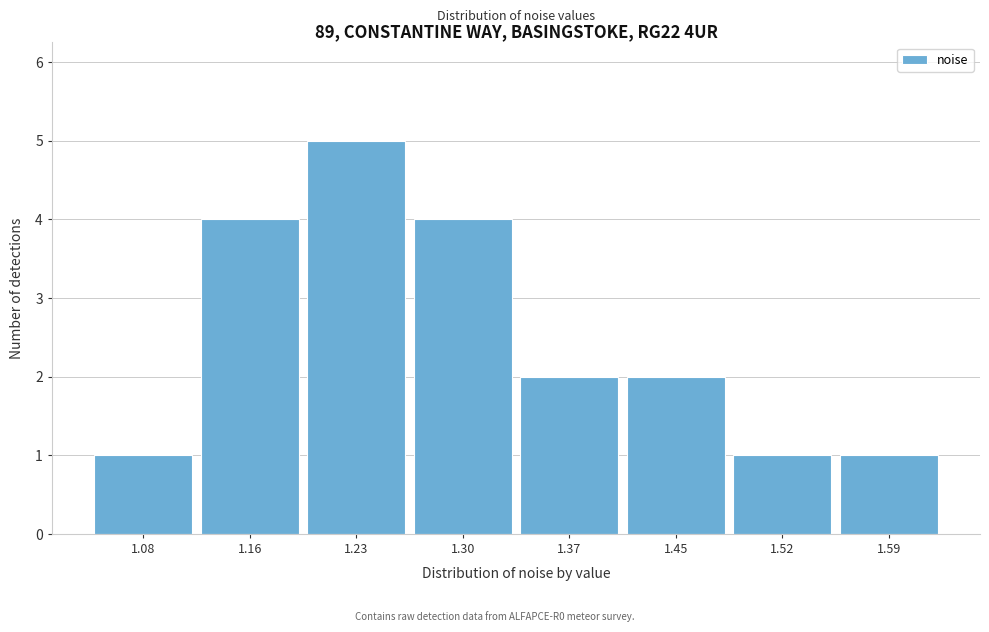

Reading left to right, list all the values displayed in this chart.

1	4	5	4	2	2	1	1